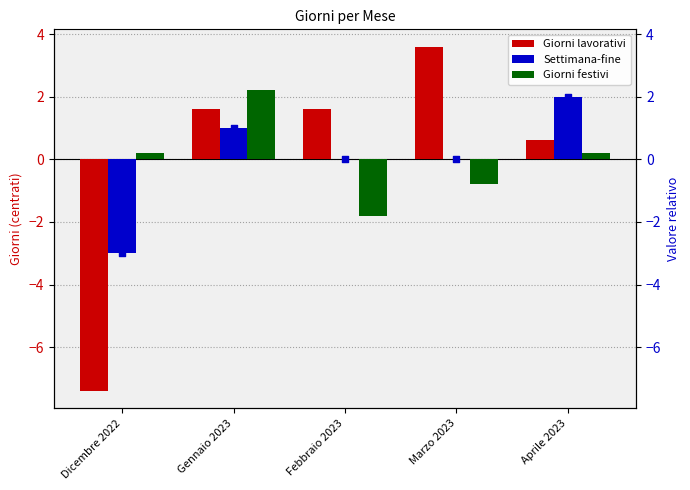

What is the total value across all series at Marzo 2023?

2.8